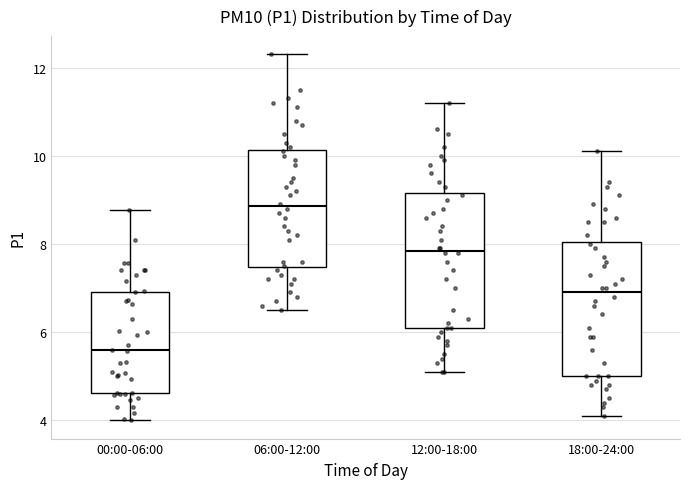

Reading left to right, read every box against the y-axis: the position of its median line, the range the box covers, and the ends of its whiskers. The values are not printed on the chart, so give them approximately, as read against the axis.

00:00-06:00: median 5.6, box 4.6 to 7.0, whiskers 4.0 to 8.8
06:00-12:00: median 8.8, box 7.4 to 10.2, whiskers 6.6 to 12.4
12:00-18:00: median 7.8, box 6.2 to 9.2, whiskers 5.2 to 11.2
18:00-24:00: median 7.0, box 5.0 to 8.0, whiskers 4.2 to 10.2